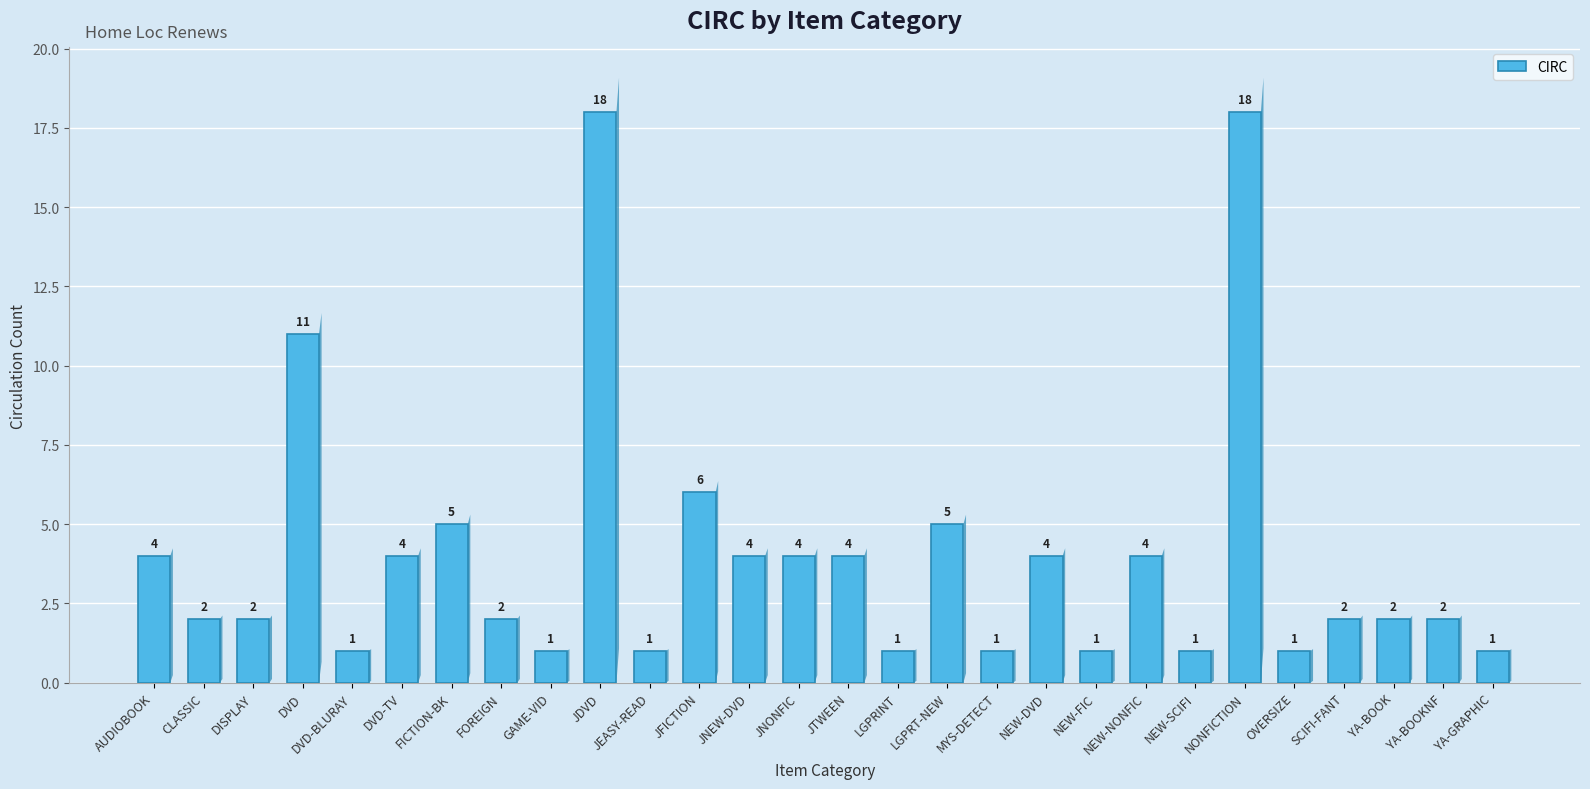

Reading left to right, what are all the values shown in this chart?

AUDIOBOOK=4	CLASSIC=2	DISPLAY=2	DVD=11	DVD-BLURAY=1	DVD-TV=4	FICTION-BK=5	FOREIGN=2	GAME-VID=1	JDVD=18	JEASY-READ=1	JFICTION=6	JNEW-DVD=4	JNONFIC=4	JTWEEN=4	LGPRINT=1	LGPRT-NEW=5	MYS-DETECT=1	NEW-DVD=4	NEW-FIC=1	NEW-NONFIC=4	NEW-SCIFI=1	NONFICTION=18	OVERSIZE=1	SCIFI-FANT=2	YA-BOOK=2	YA-BOOKNF=2	YA-GRAPHIC=1